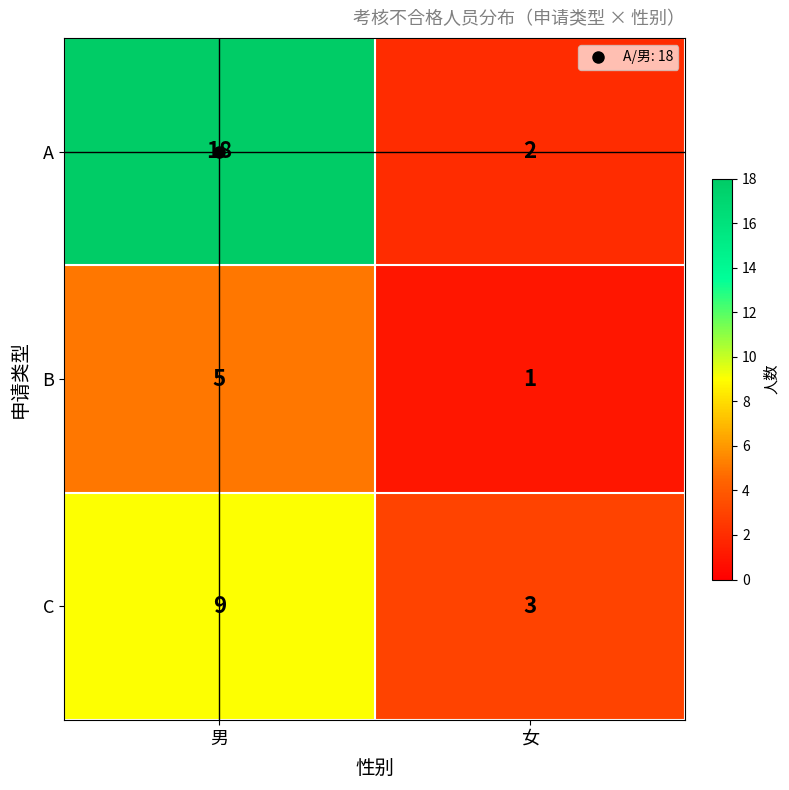

How many categories are shown in the chart?

2